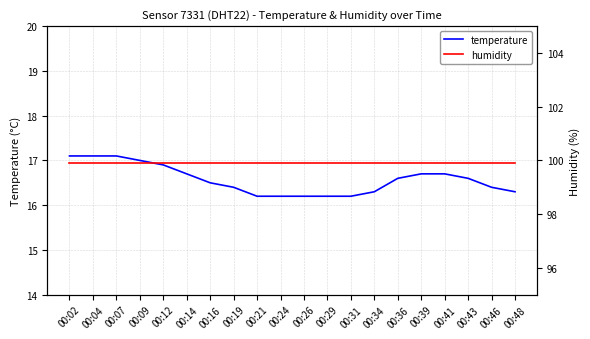

Between 00:04 and 00:31, which series saw the biggest shift?

temperature